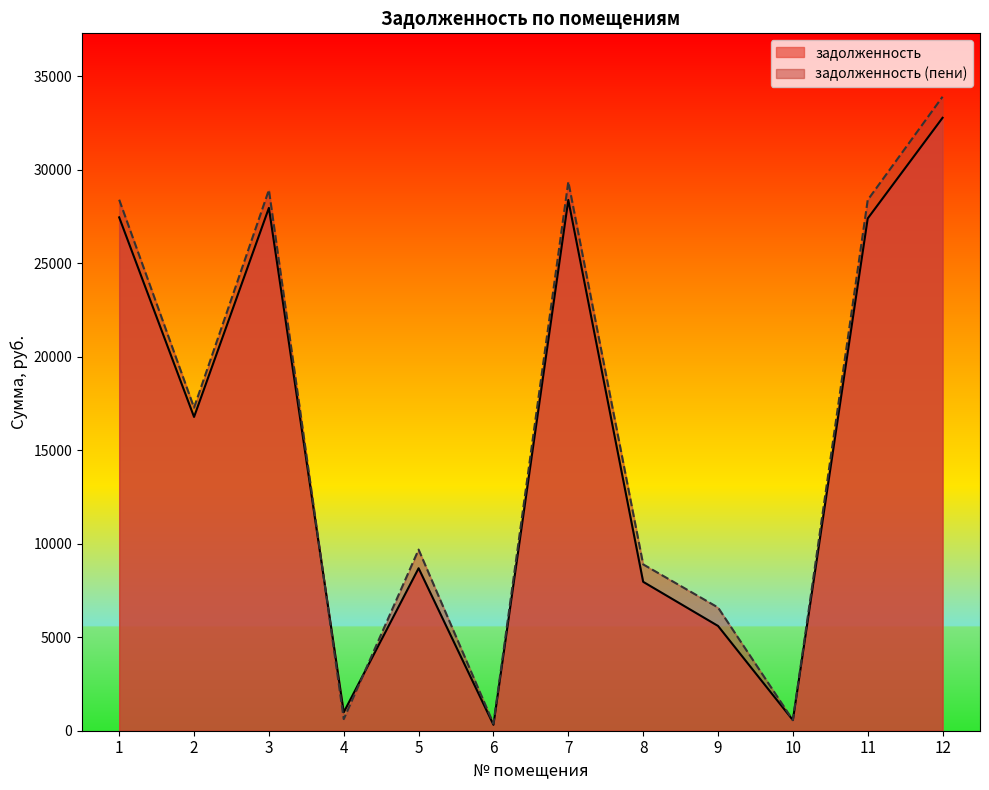

List the labels in order of задолженность value, largest first.

12, 7, 3, 1, 11, 2, 5, 8, 9, 4, 10, 6